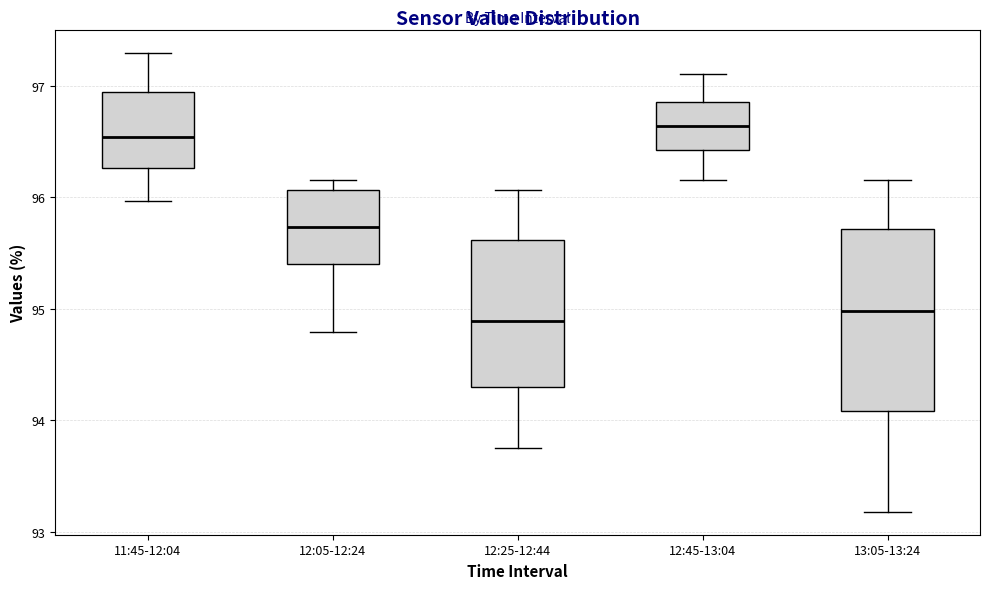

Where does the lower whisker of the box for 12:05-12:24 end on the y-axis? The values are not printed on the chart, so give them approximately, as read against the axis.

94.8